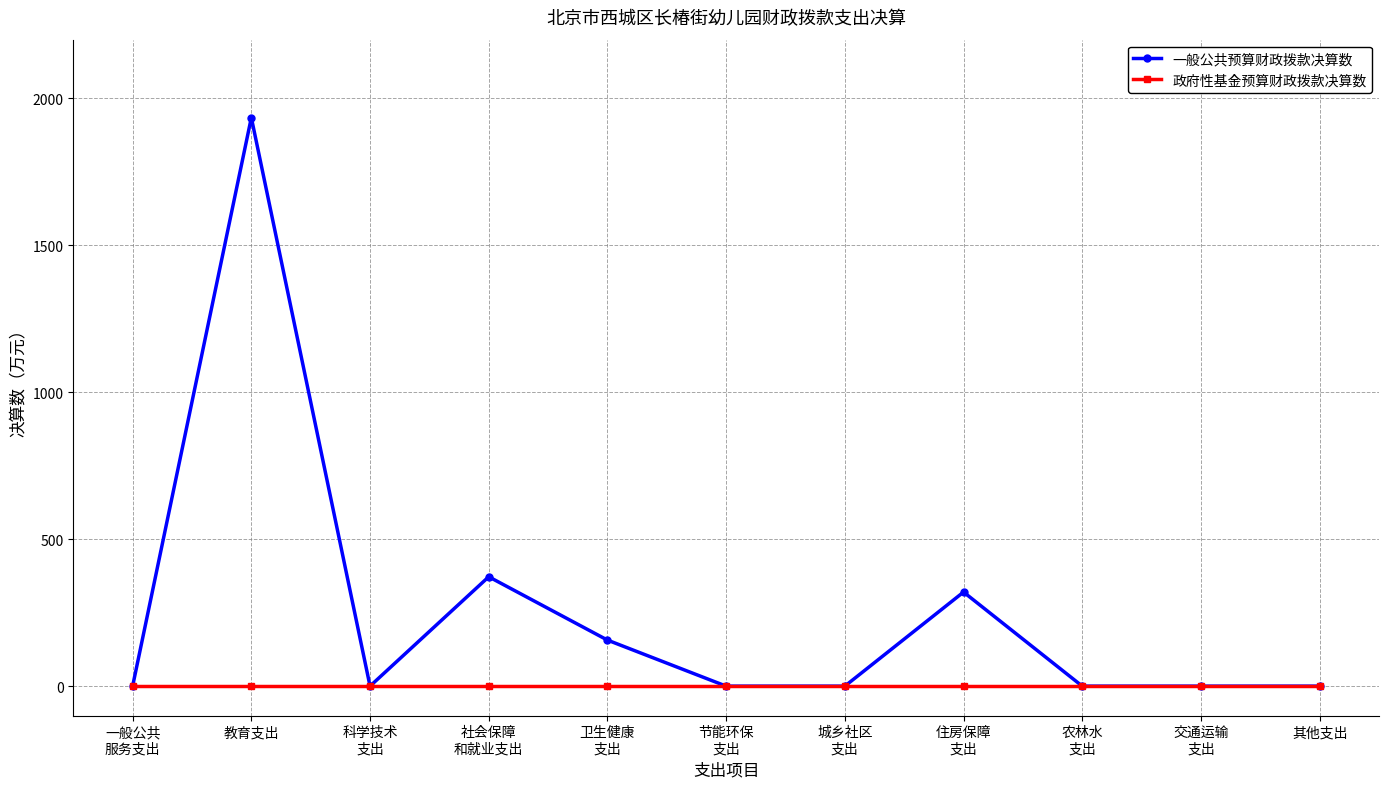

Where is 一般公共预算财政拨款决算数 nearest to the value 967?

社会保障
和就业支出